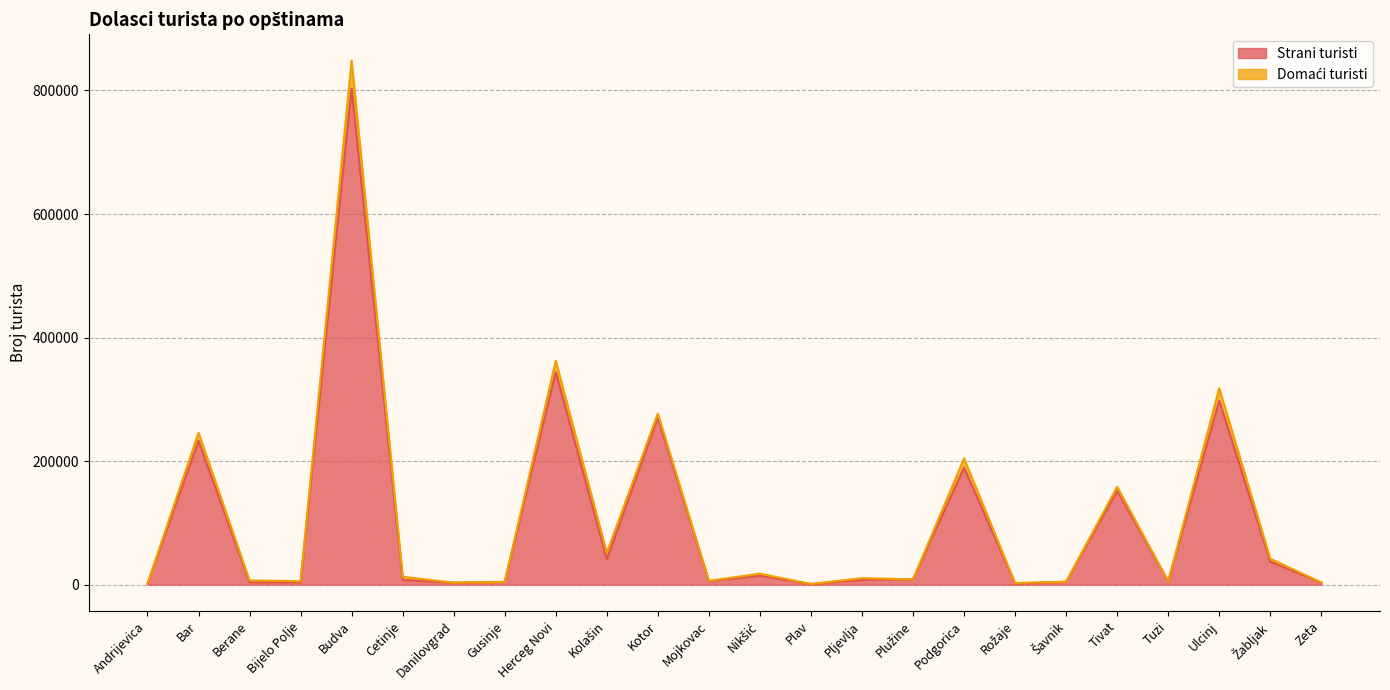

At which label is the value closest to 402116?

Herceg Novi